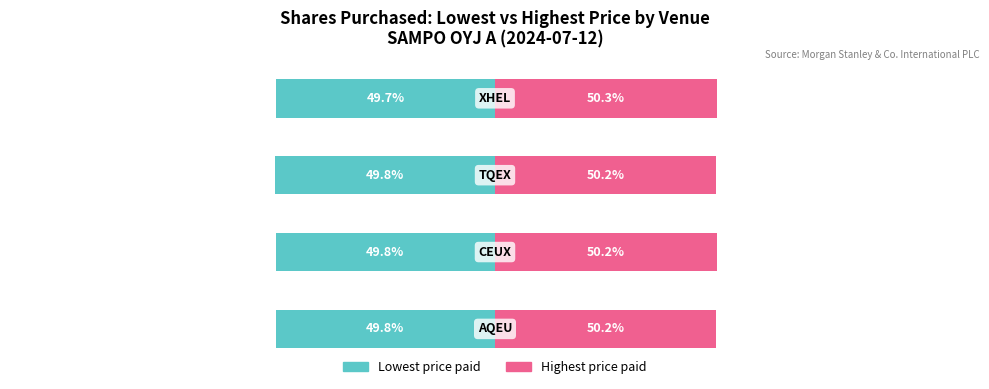

Is it true that Highest price paid equals 50.2 at 1?

True